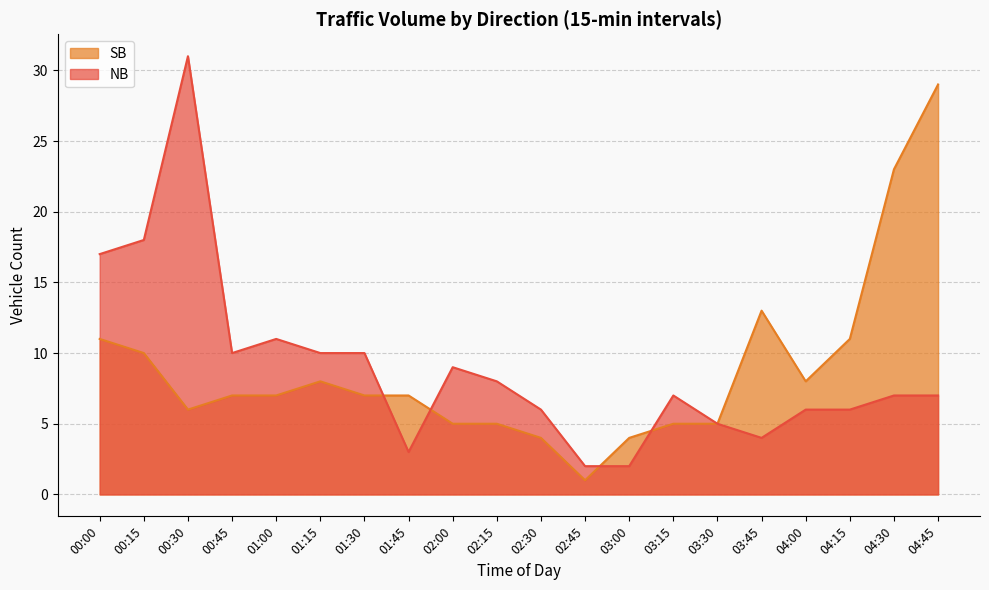

What are all the series names shown in the legend?

SB, NB